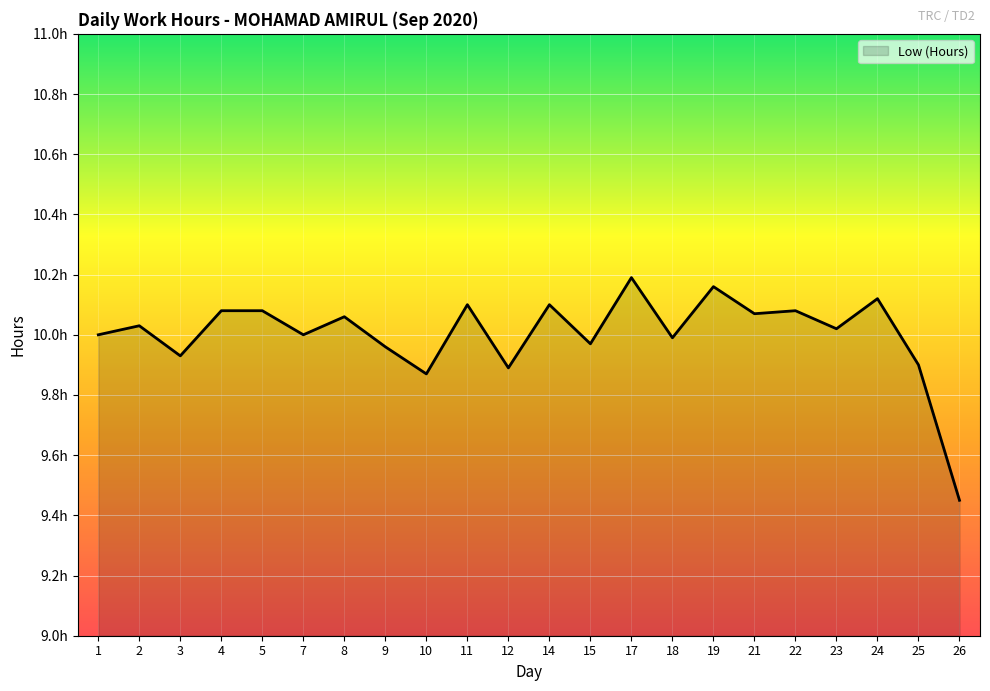

Is this an area chart (filled region under the line)?

Yes